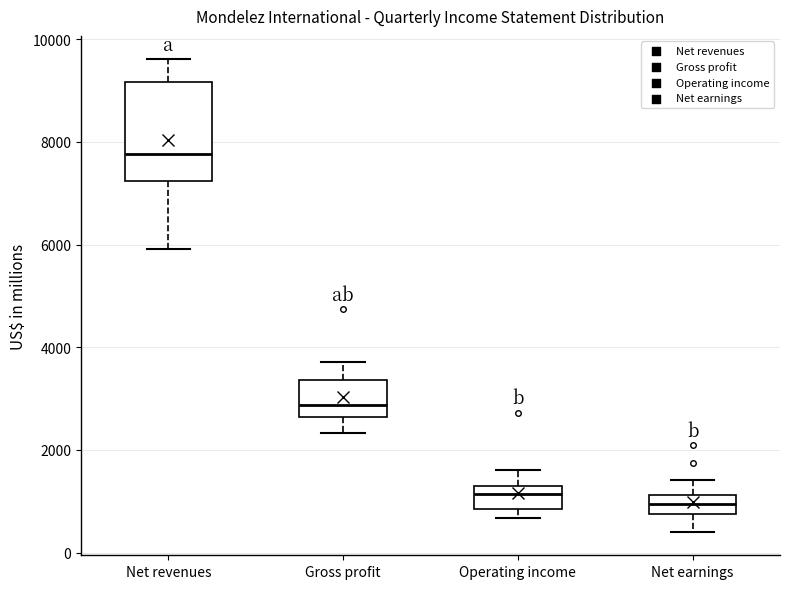

Which box's median line is the highest?

Net revenues